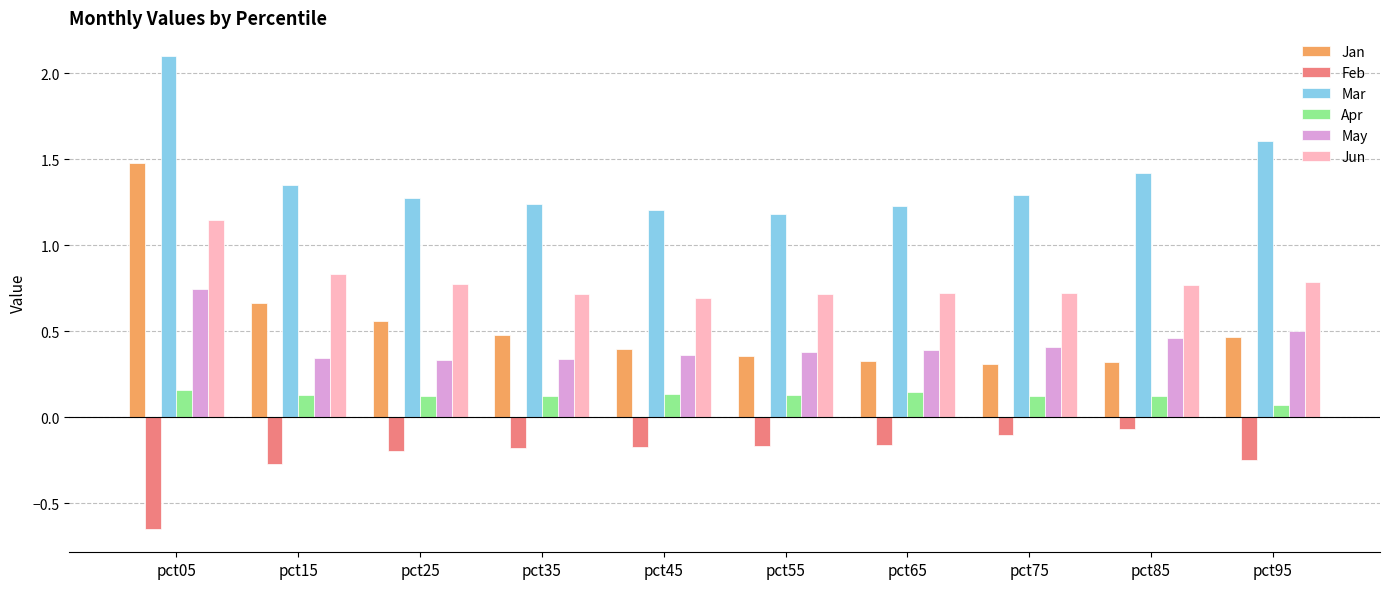

Is it true that May equals 0.5 at pct35?

False